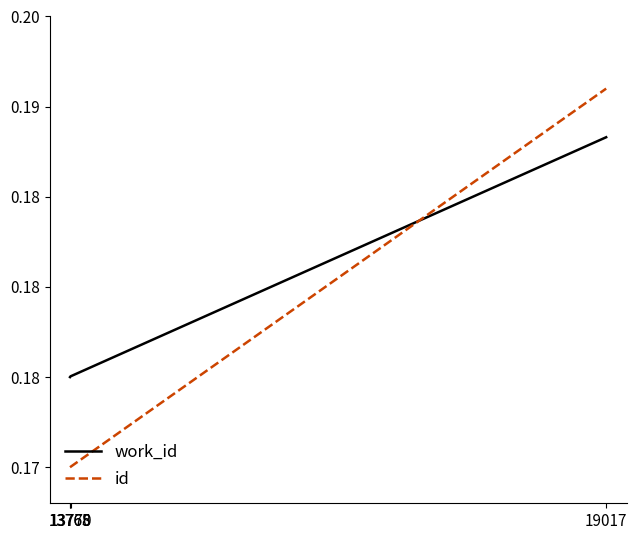

Is this an area chart (filled region under the line)?

No